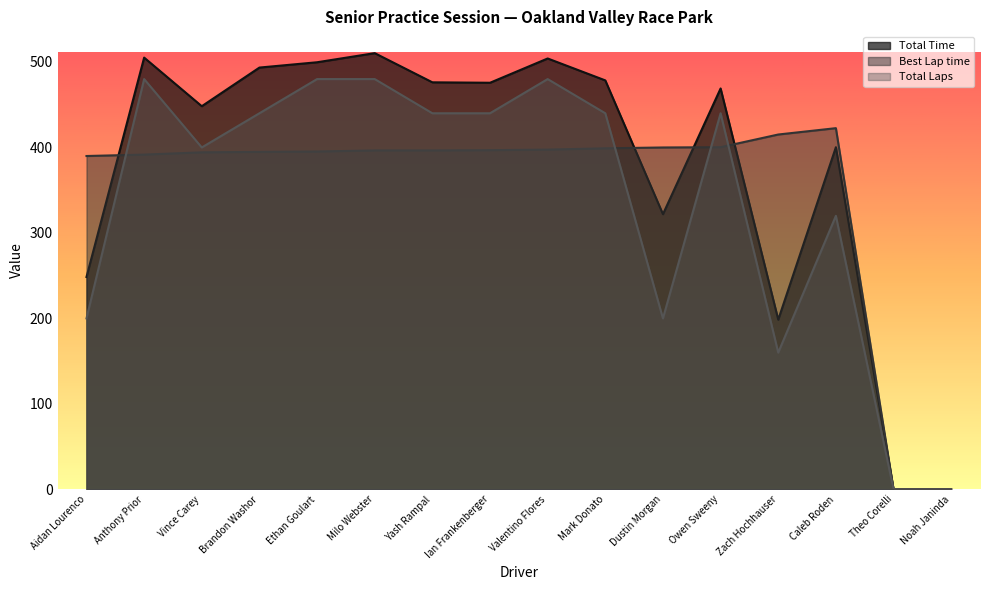

What value does the Best Lap time series have at Caleb Roden?

422.6